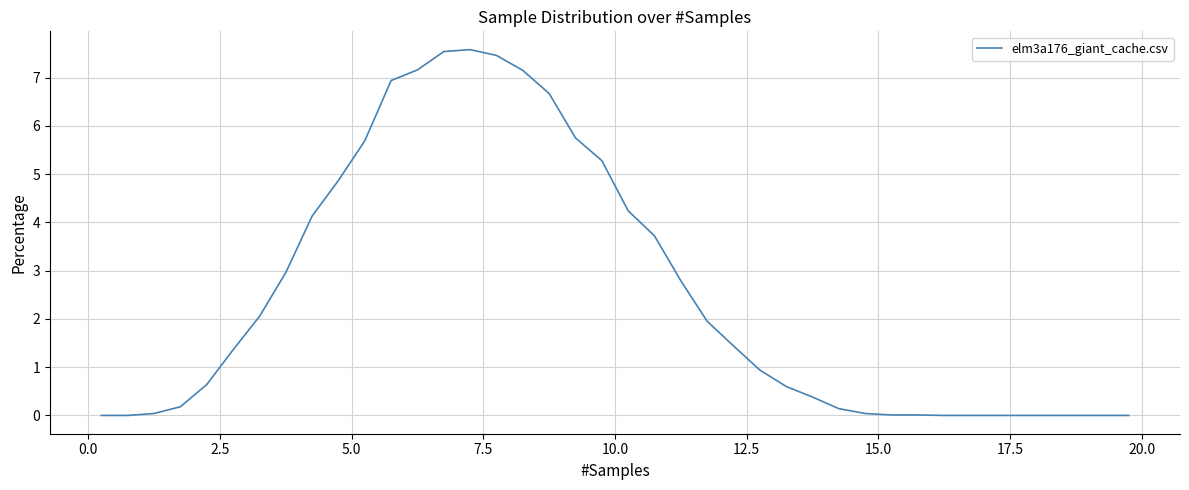

How many values are below 1?

20